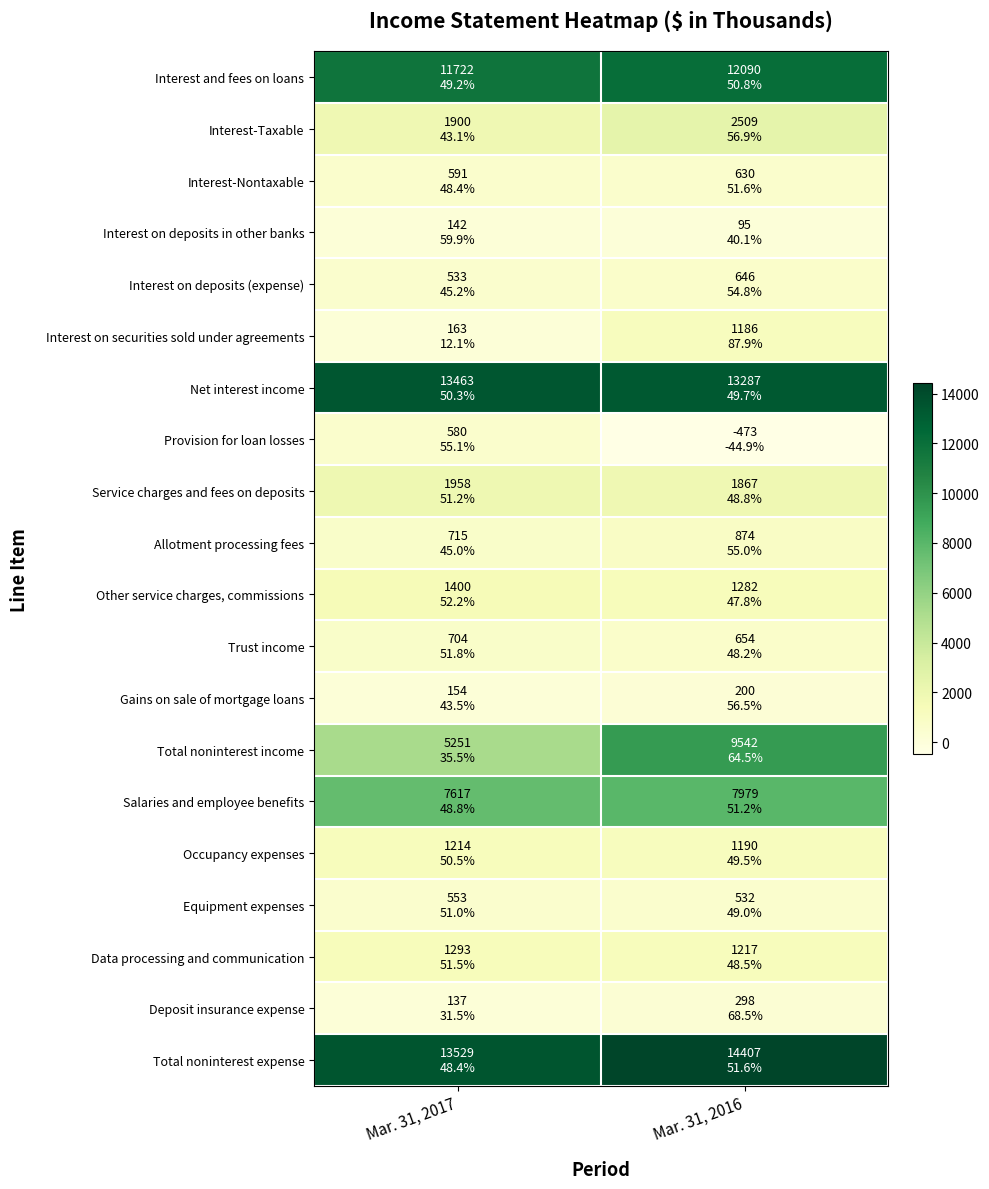

Which category has the highest value across all series?

Mar. 31, 2016